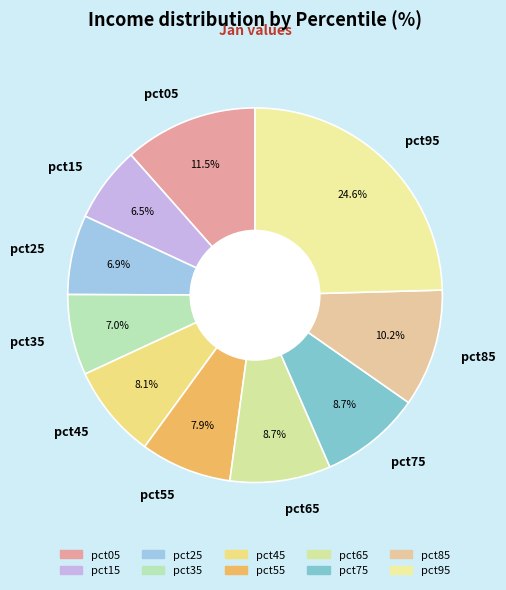

How many segments does this pie chart have?

10